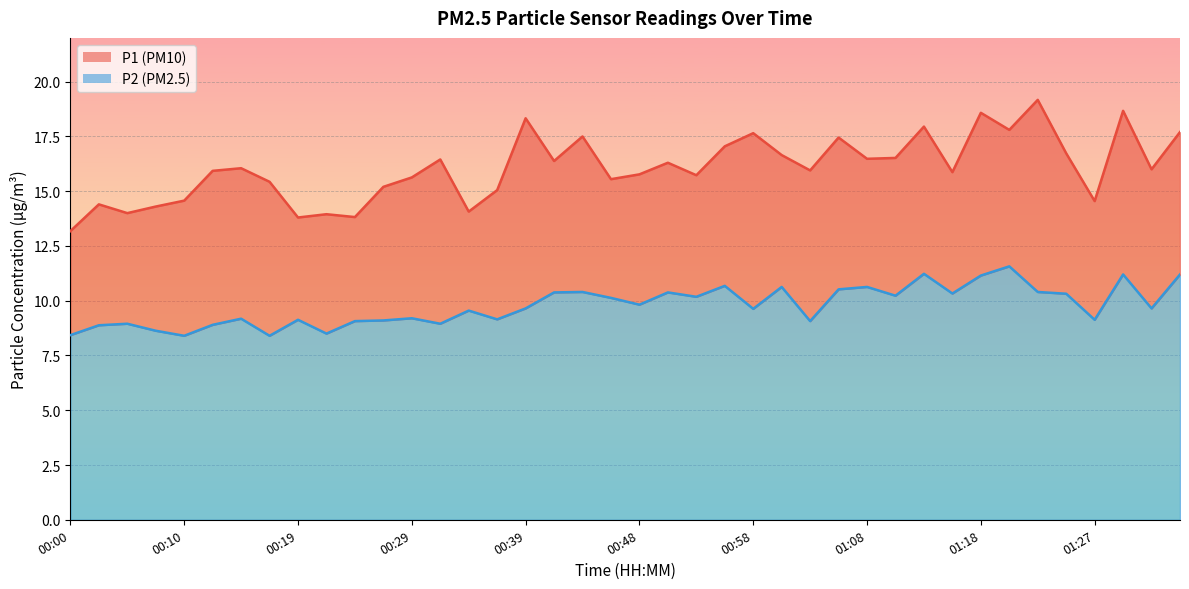

The value of P2 at 00:39 is 6.2. True or false?

False